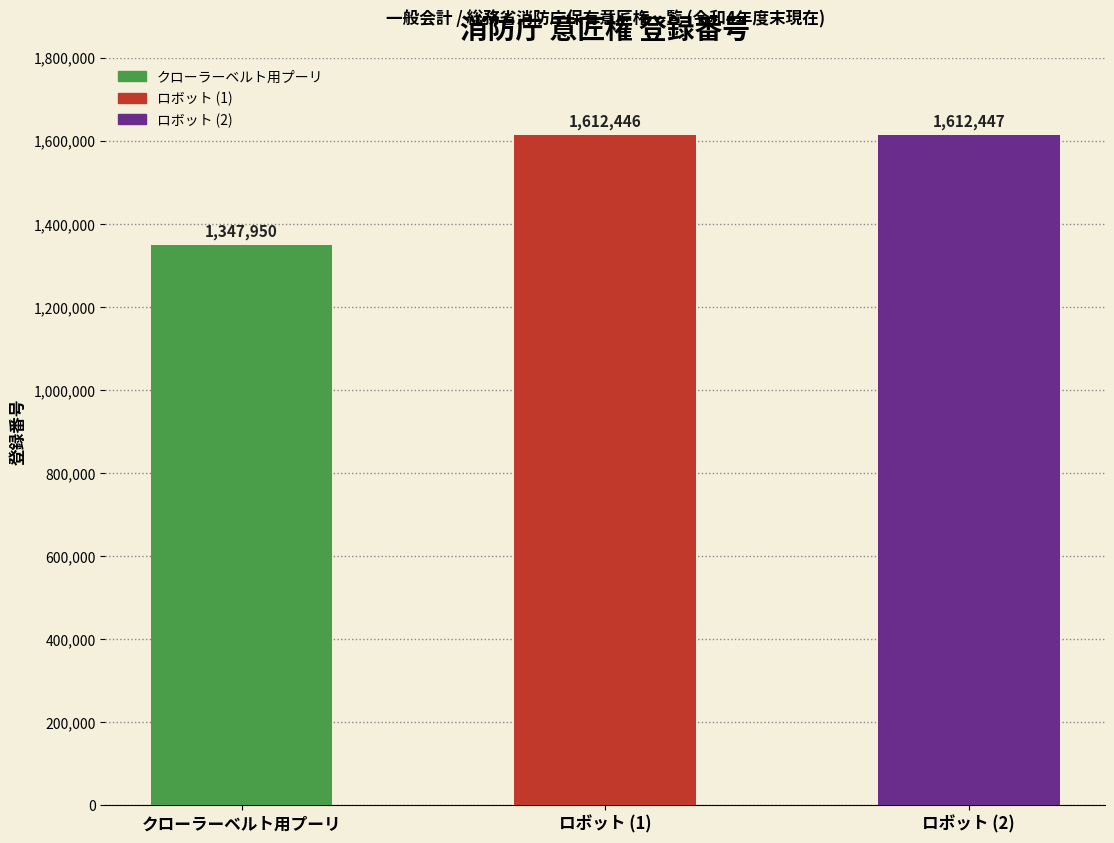

What is the smallest value displayed?

1347950